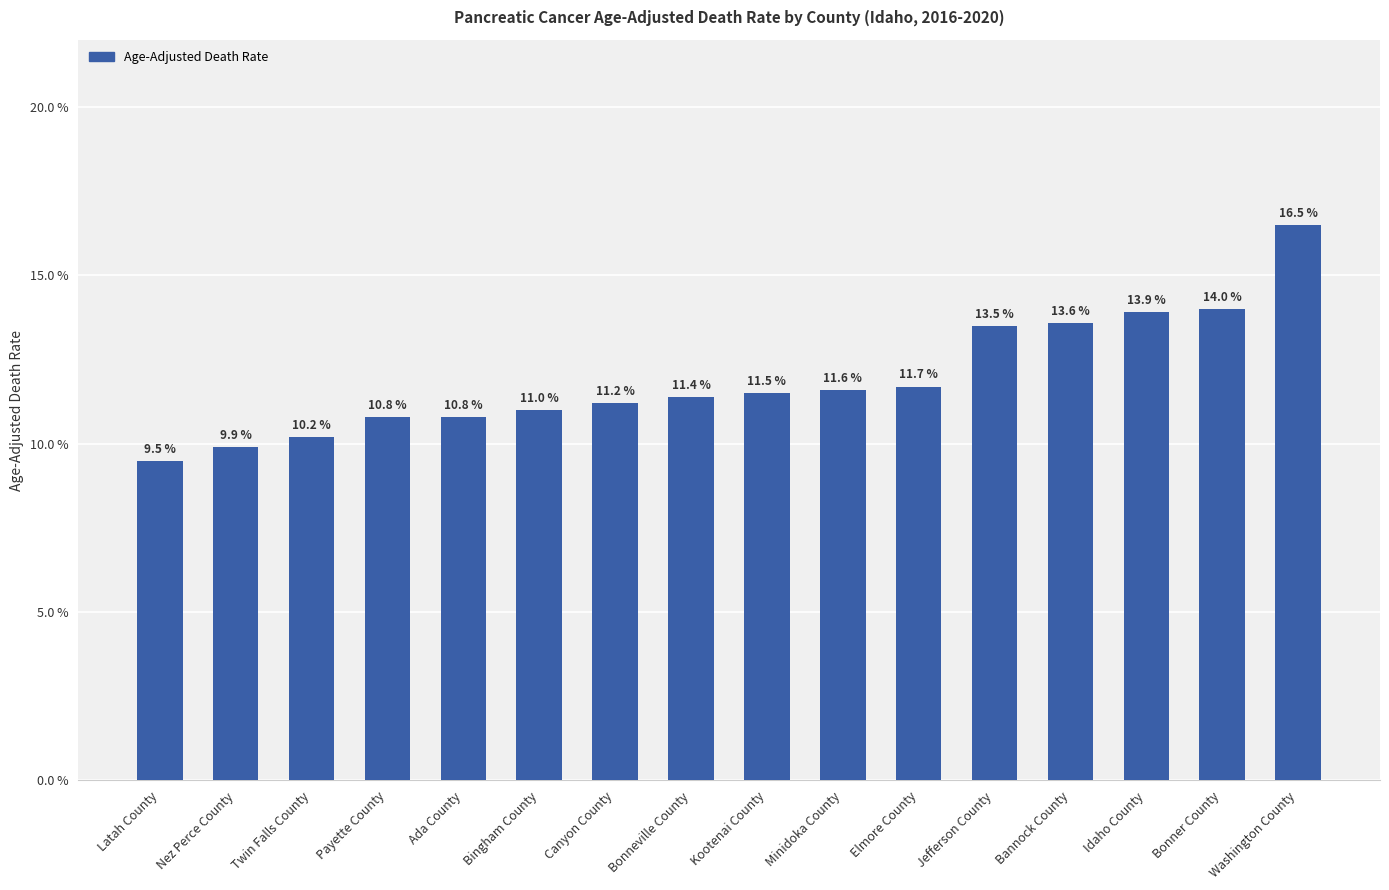

Which label corresponds to the smallest value in the chart?

Latah County